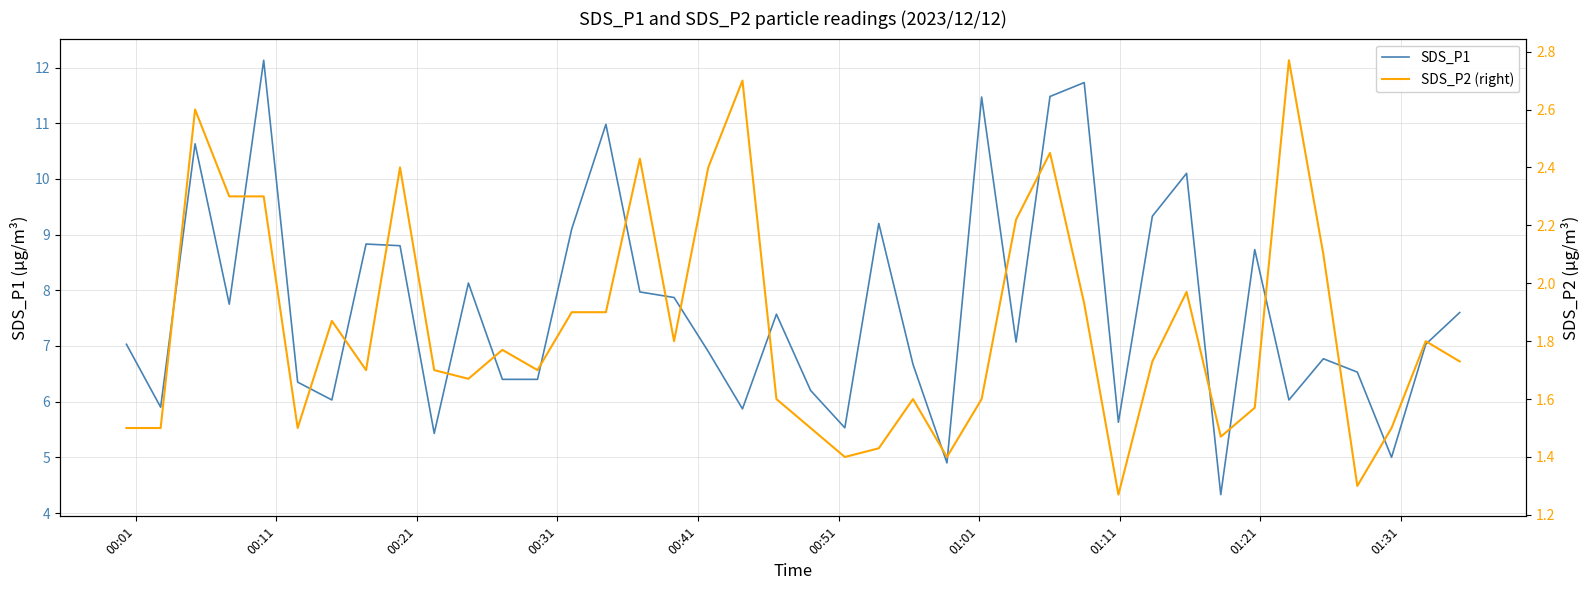

True or false: SDS_P2 (right) and SDS_P1 cross at least once.

False